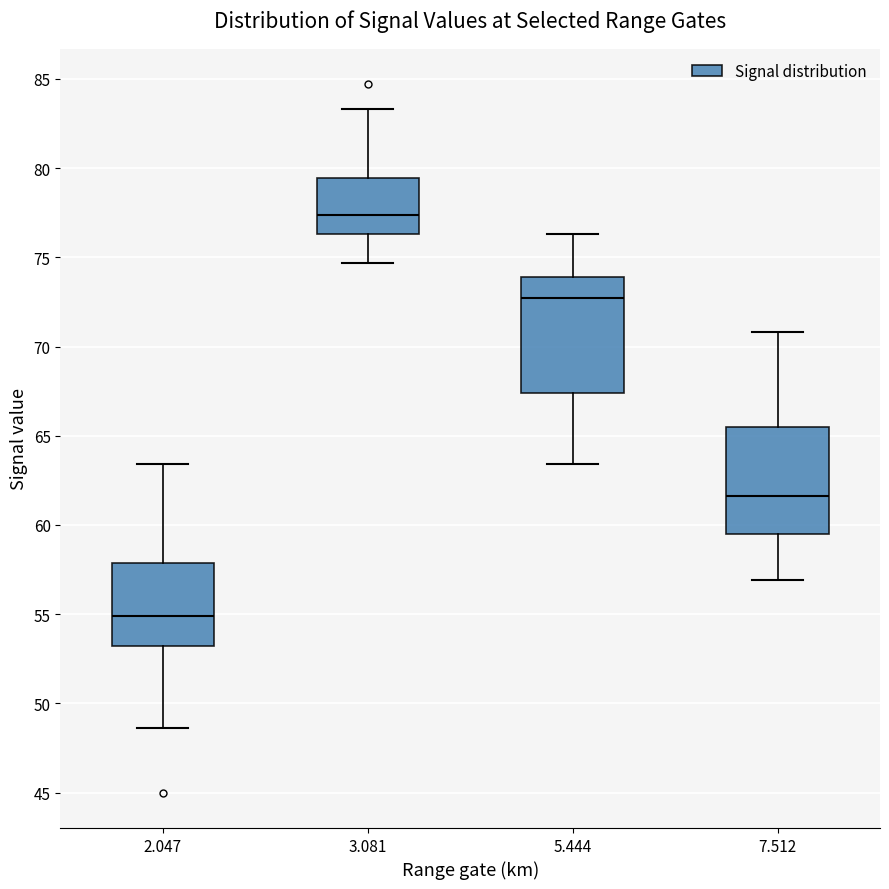

Reading left to right, transcribe this box plot: for each box, give where its median line is, the range the box spans, and where its two whiskers end, as read against the y-axis. The values are not printed on the chart, so give them approximately, as read against the axis.

2.047: median 55.0, box 53.0 to 58.0, whiskers 48.5 to 63.5
3.081: median 77.5, box 76.5 to 79.5, whiskers 74.5 to 83.5
5.444: median 72.5, box 67.5 to 74.0, whiskers 63.5 to 76.5
7.512: median 61.5, box 59.5 to 65.5, whiskers 57.0 to 71.0